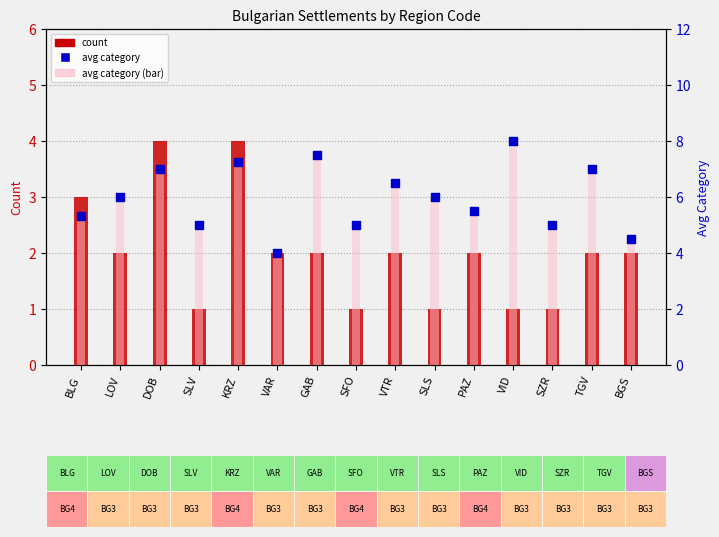

What is the total value across all series at TGV?

16.0